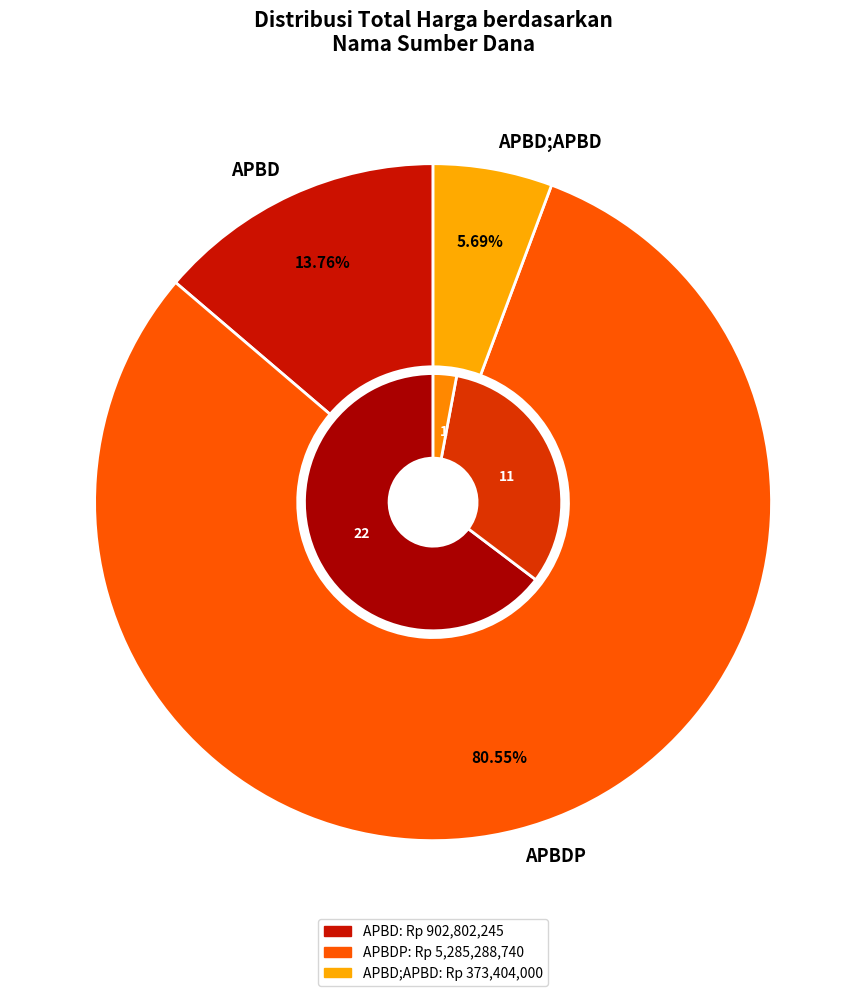

How many slices are in this pie chart?

2